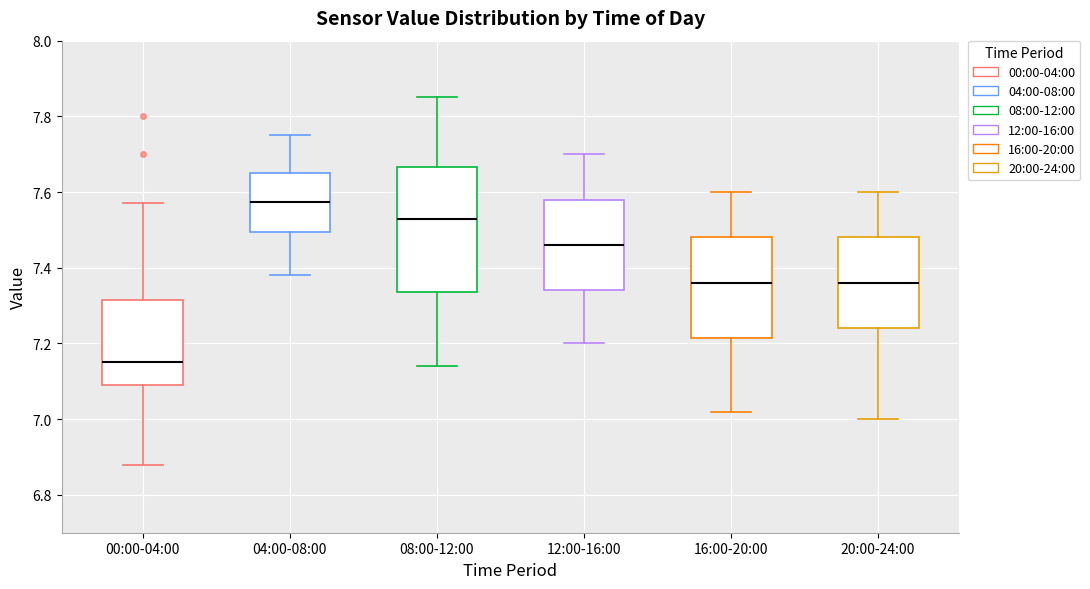

Reading left to right, read every box against the y-axis: the position of its median line, the range the box covers, and the ends of its whiskers. The values are not printed on the chart, so give them approximately, as read against the axis.

00:00-04:00: median 7.16, box 7.10 to 7.32, whiskers 6.88 to 7.58
04:00-08:00: median 7.58, box 7.50 to 7.66, whiskers 7.38 to 7.76
08:00-12:00: median 7.54, box 7.34 to 7.66, whiskers 7.14 to 7.86
12:00-16:00: median 7.46, box 7.34 to 7.58, whiskers 7.20 to 7.70
16:00-20:00: median 7.36, box 7.22 to 7.48, whiskers 7.02 to 7.60
20:00-24:00: median 7.36, box 7.24 to 7.48, whiskers 7.00 to 7.60